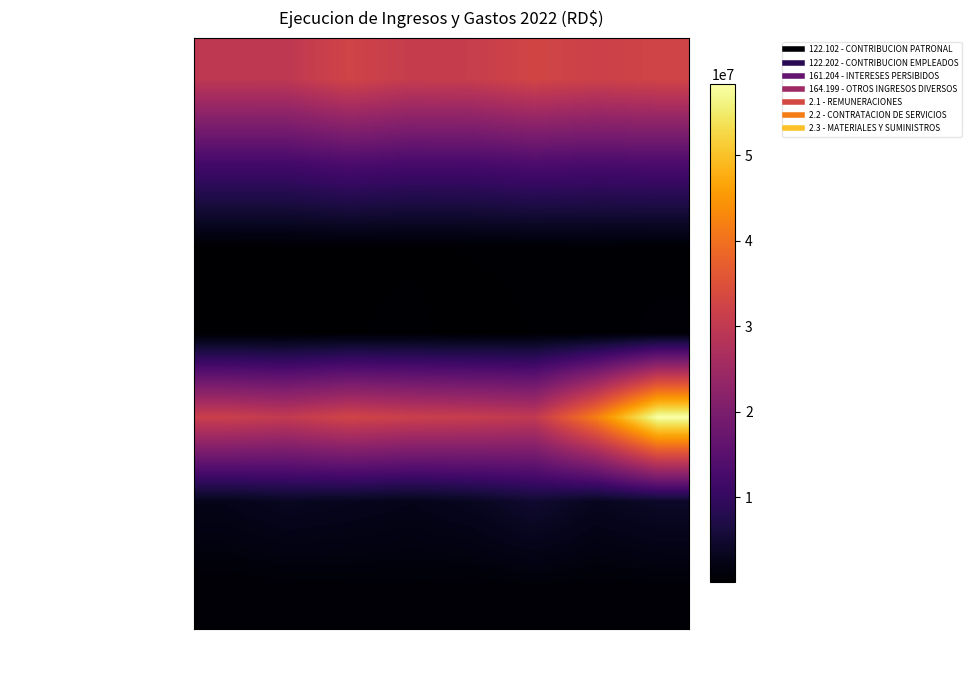

Reading left to right, list all the values displayed in this chart.

122.102 - CONTRIBUCION PATRONAL: Enero=29624316.4	Febrero=29652737.1	Marzo=32493611.8	Abril=30800576.0	Mayo=30990721.9	Junio=32787482.1	Julio=31799138.5	Agosto=32519750.1
122.202 - CONTRIBUCION EMPLEADOS: Enero=11974899.7	Febrero=11986388.1	Marzo=13134741.7	Abril=12450373.7	Mayo=12527235.5	Junio=13253531.5	Julio=12854017.9	Agosto=13145307.5
161.204 - INTERESES PERSIBIDOS: Enero=109329.0	Febrero=130714.1	Marzo=183226.8	Abril=183724.0	Mayo=254722.7	Junio=333911.2	Julio=397757.2	Agosto=309937.5
164.199 - OTROS INGRESOS DIVERSOS: Enero=2243.4	Febrero=2238.2	Marzo=193702.4	Abril=310422.1	Mayo=54115.8	Junio=233672.9	Julio=233200.0	Agosto=559630.6
2.1 - REMUNERACIONES: Enero=31524107.7	Febrero=30249608.1	Marzo=32603332.3	Abril=31474096.7	Mayo=30919974.6	Junio=29938144.2	Julio=41899099.6	Agosto=58300138.7
2.2 - CONTRATACION DE SERVICIOS: Enero=2559585.1	Febrero=3438524.2	Marzo=3045952.4	Abril=2539508.1	Mayo=3331629.7	Junio=4895546.3	Julio=3203469.9	Agosto=4123232.8
2.3 - MATERIALES Y SUMINISTROS: Enero=513277.0	Febrero=678504.9	Marzo=759689.3	Abril=810868.6	Mayo=625245.0	Junio=769474.4	Julio=662478.8	Agosto=732669.0